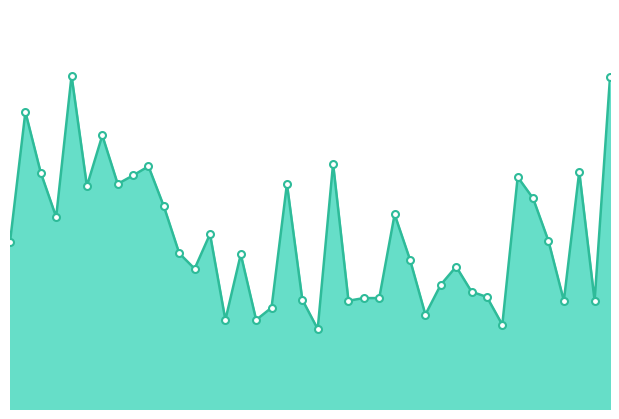

Is this an area chart (filled region under the line)?

Yes